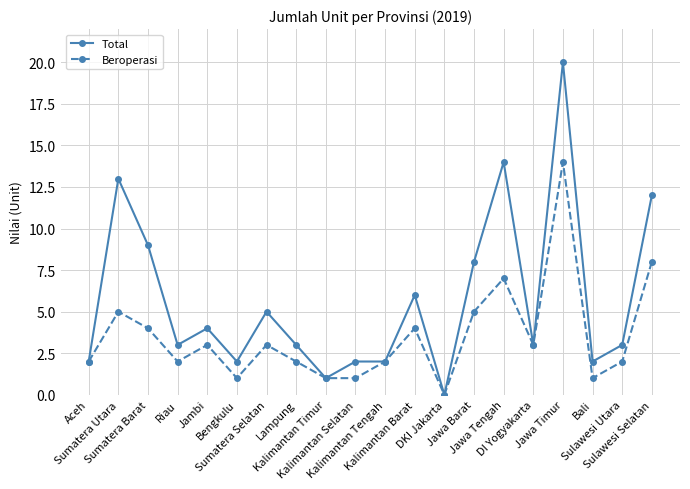

Is the value of Beroperasi at Sulawesi Selatan greater than the value of Total at Sulawesi Selatan?

No